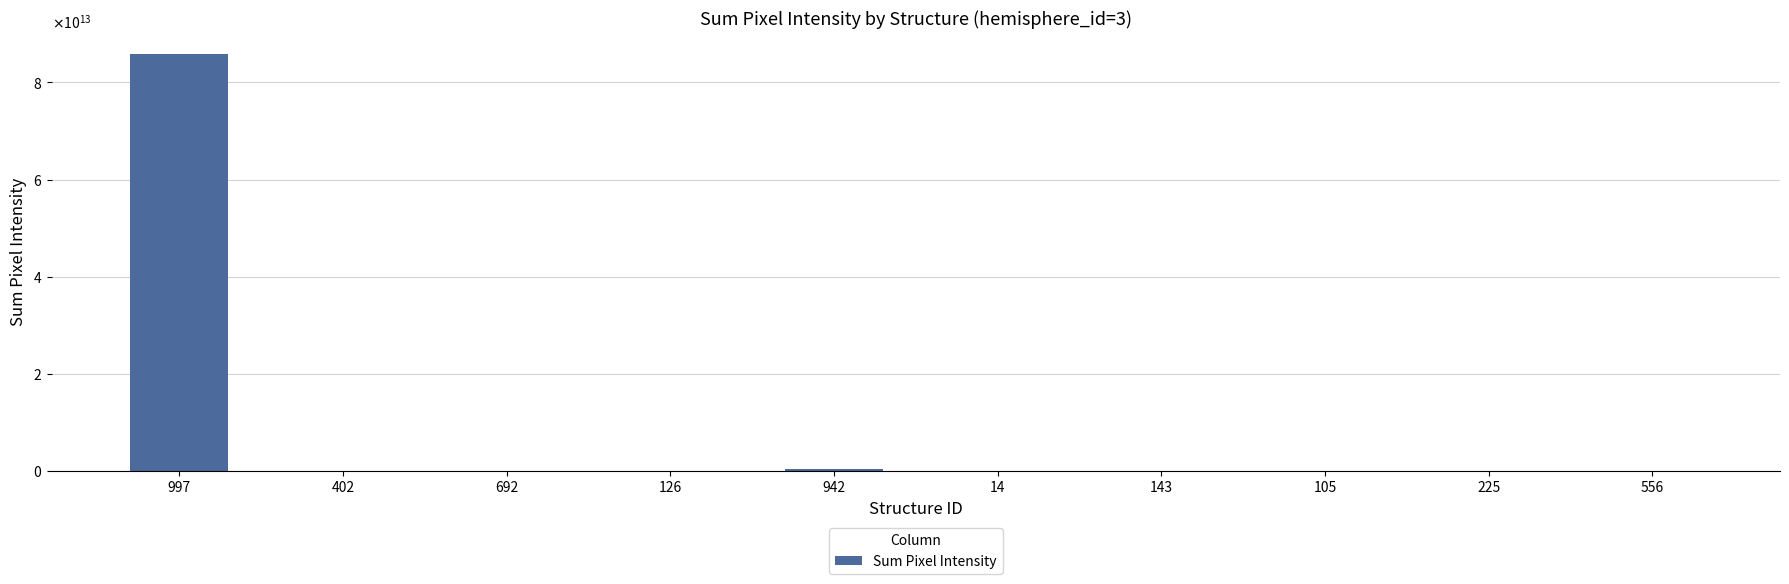

What is the greatest value displayed?

85886400000000